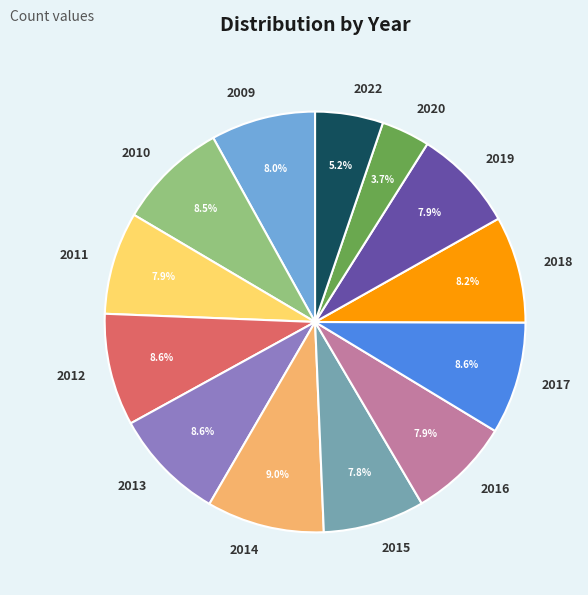

Count the number of slices in the pie.

13